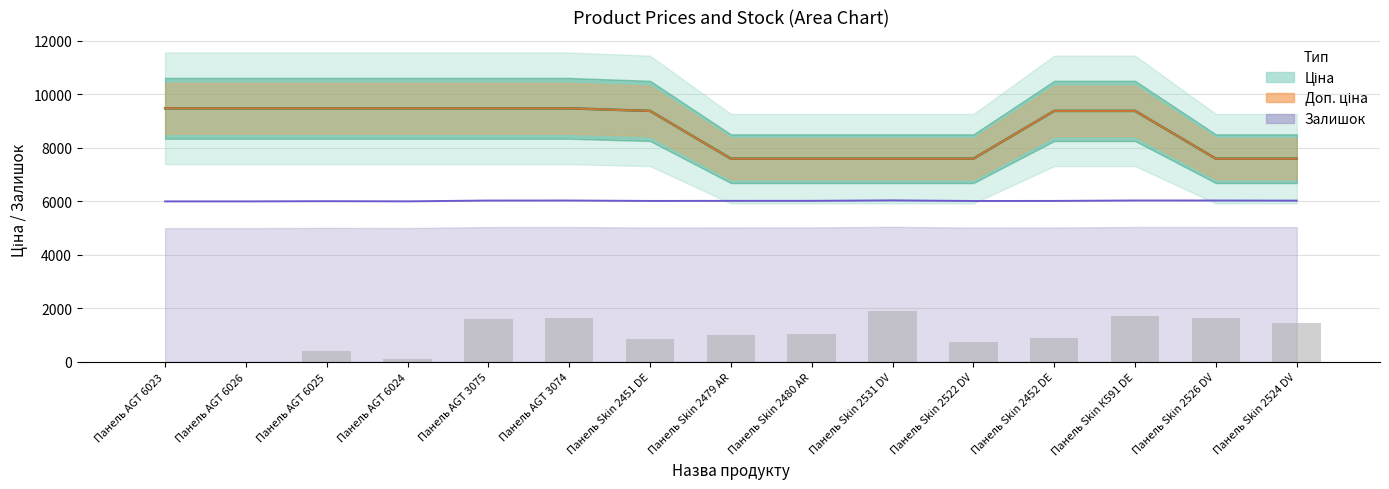

Which series has the largest total across all categories?

Ціна